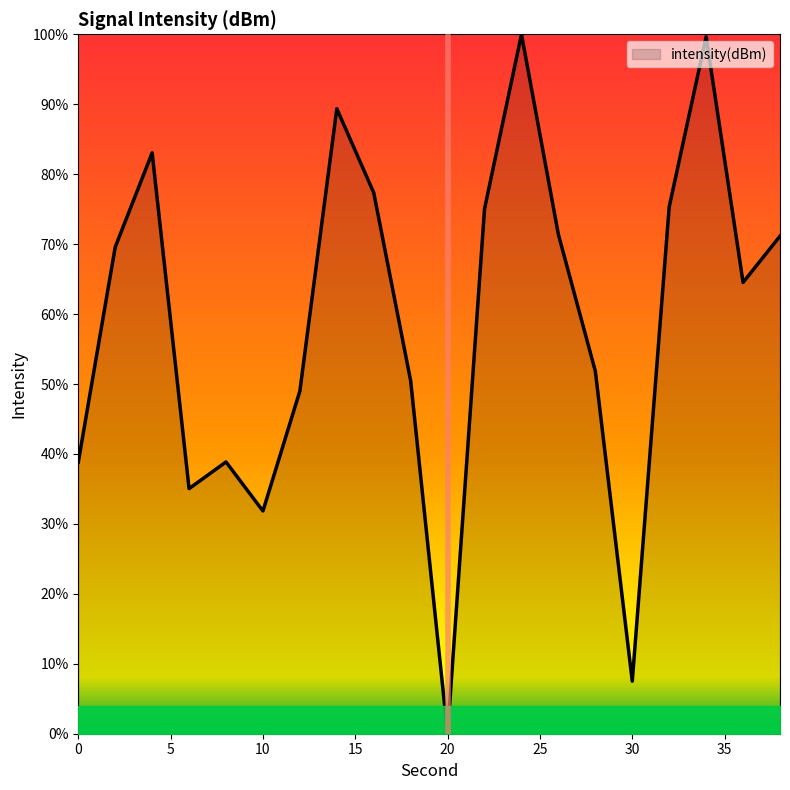

What is the greatest value displayed?

100.0